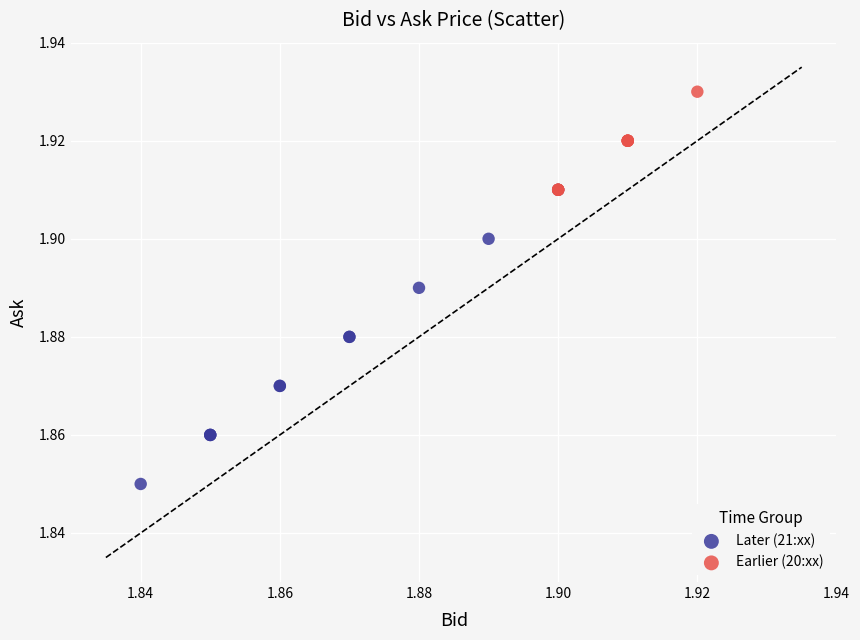

Which series has the widest spread of Y values?

Later (21:xx)